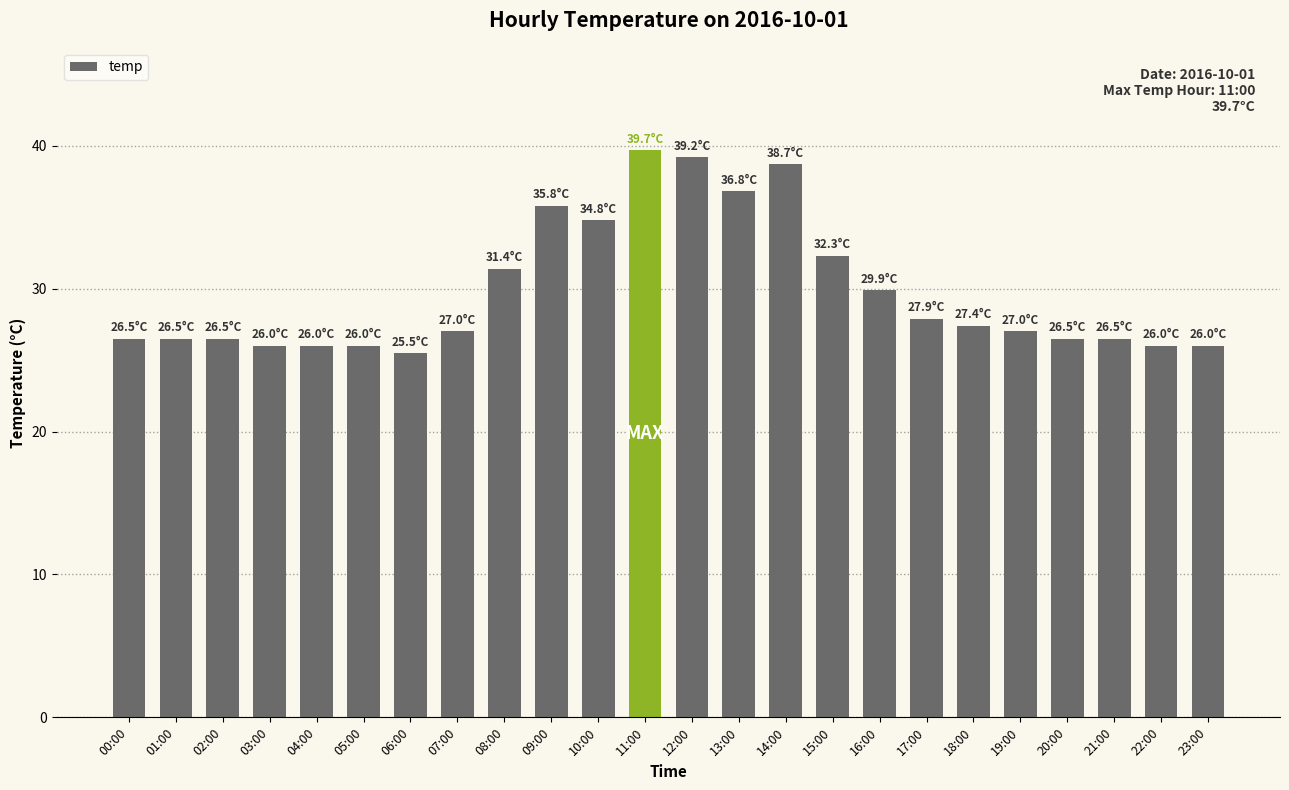

The chart shows a value of 7.8 at 18:00. True or false?

False